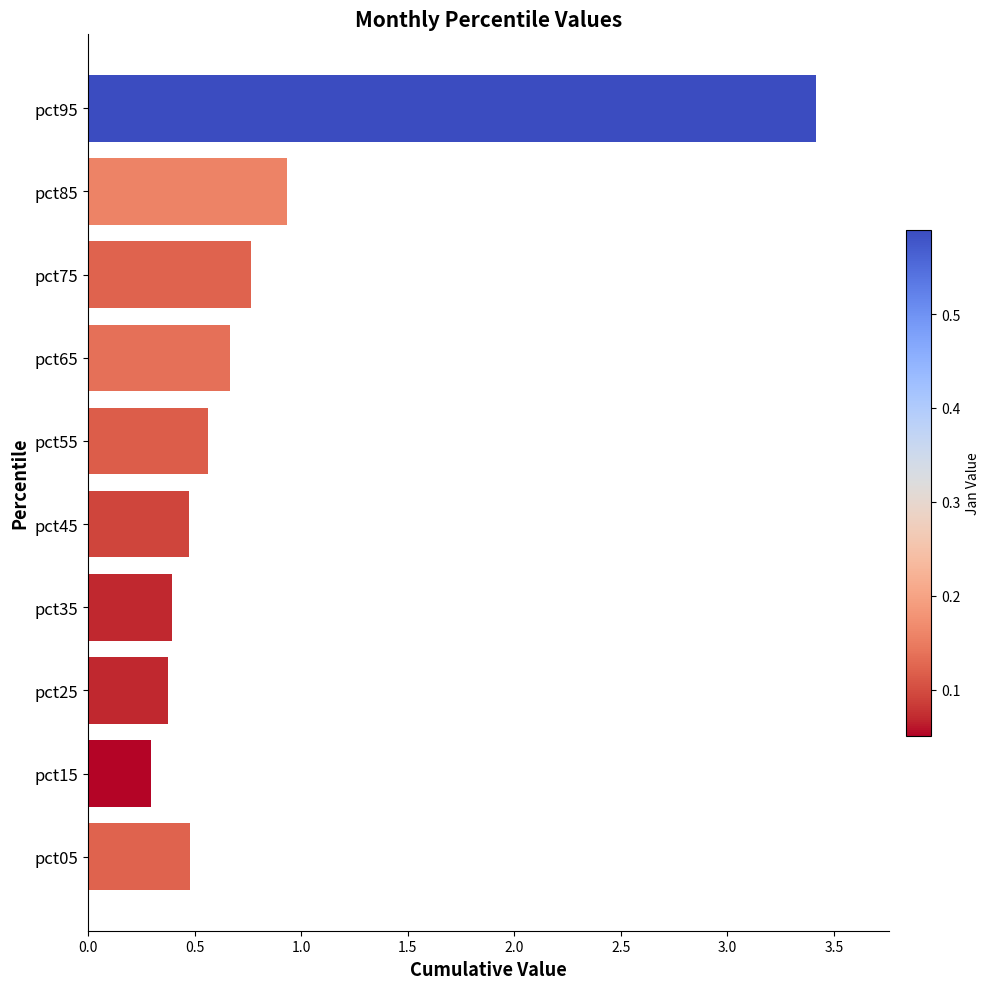

Which label corresponds to the largest value in the chart?

pct95